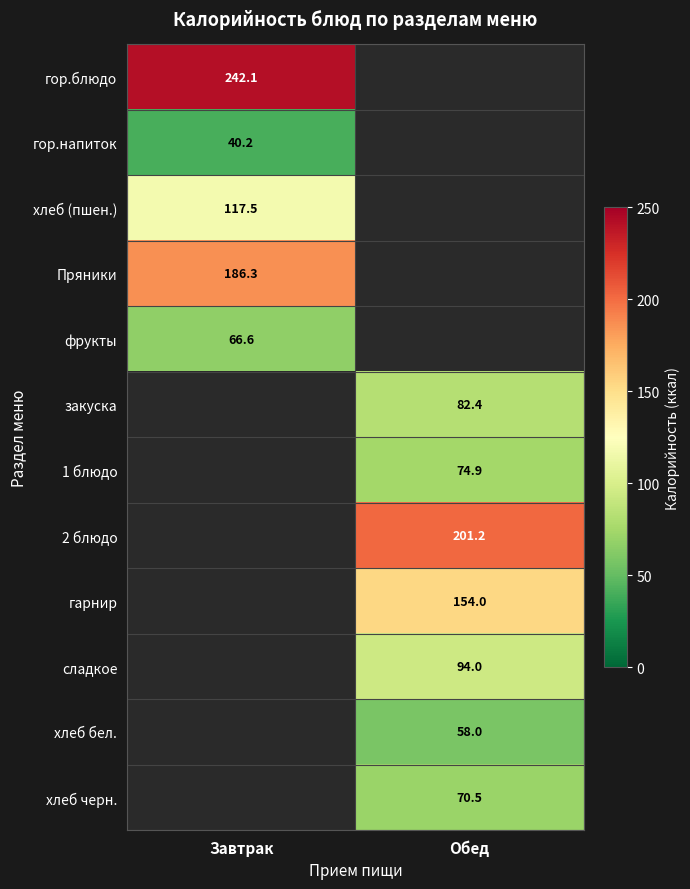

The сладкое series shows 94.0 at Обед. True or false?

True